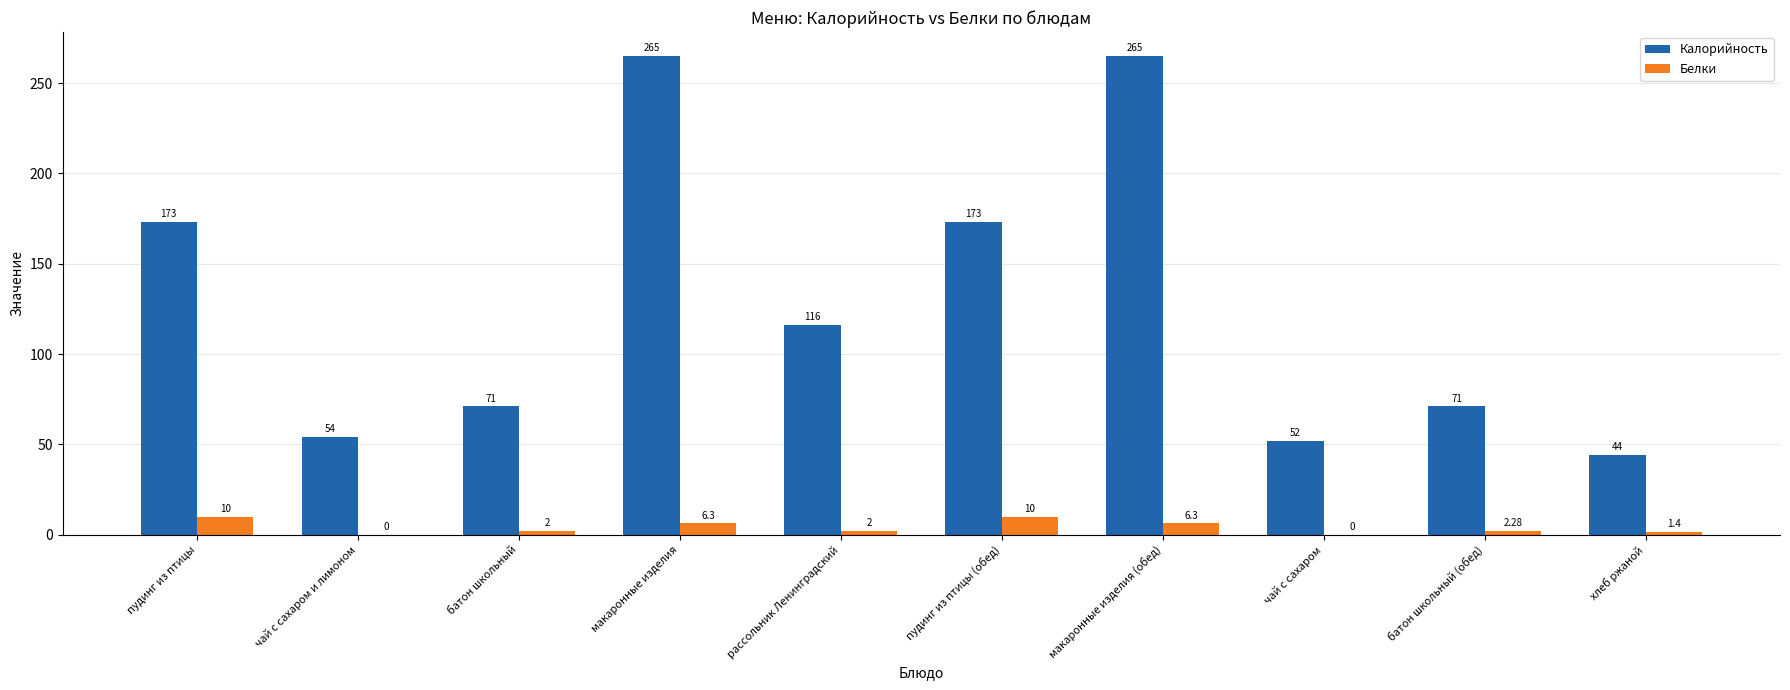

Is the value of Белки at макаронные изделия (обед) greater than the value of Калорийность at макаронные изделия (обед)?

No